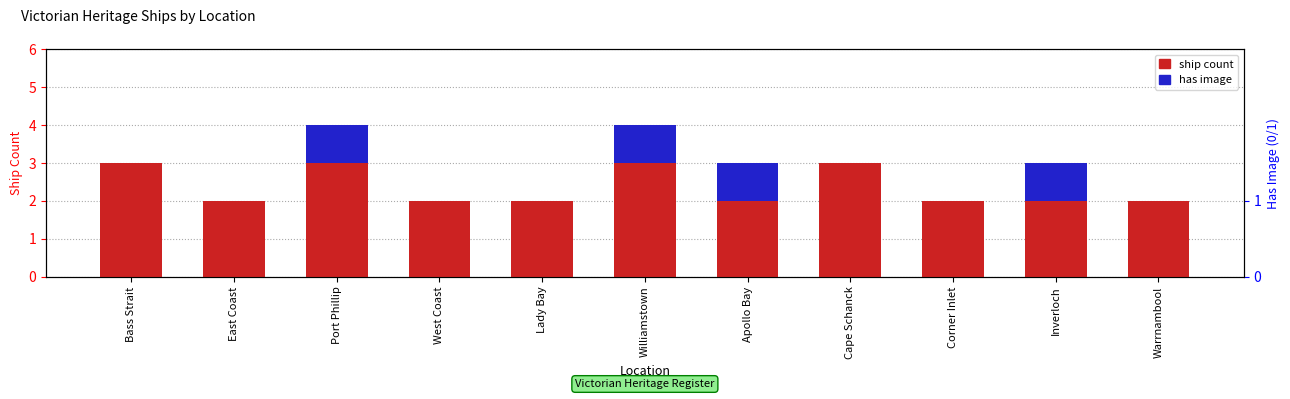

What is the label of the 3rd bar from the right?

Corner Inlet